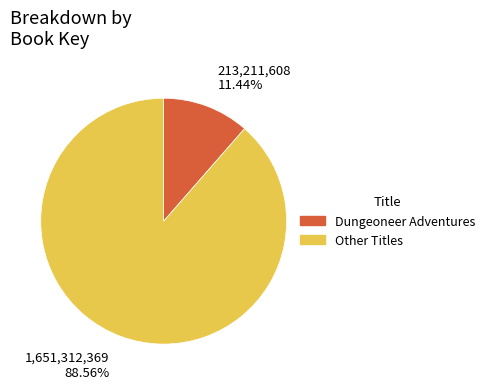

Is there any slice that represents more than half of the pie?

Yes